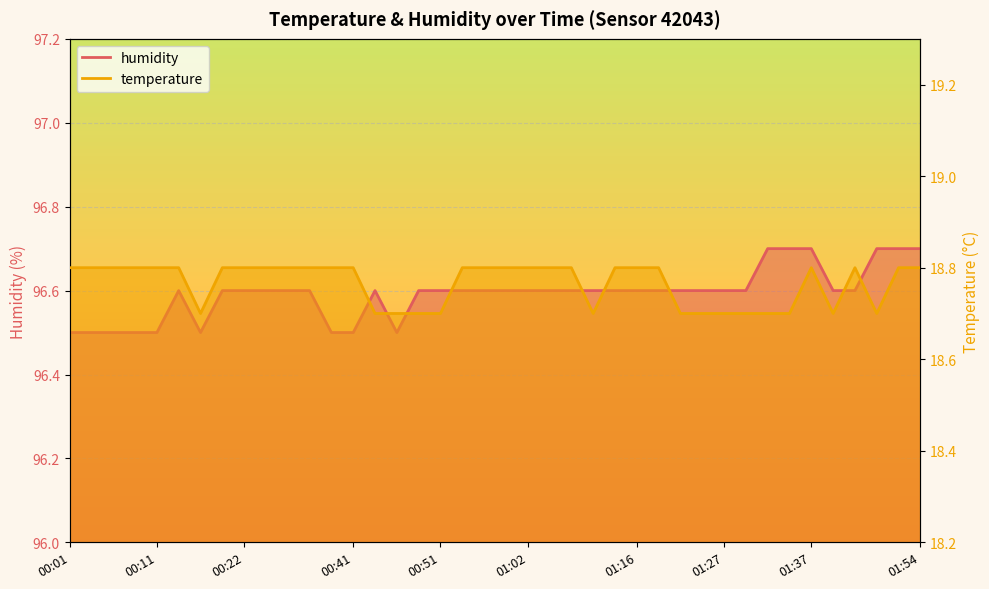

Reading right to left, transcribe all the data shown in this chart.

temperature: 18.8	18.8	18.7	18.8	18.7	18.8	18.7	18.7	18.7	18.7	18.7	18.7	18.8	18.8	18.8	18.7	18.8	18.8	18.8	18.8	18.8	18.8	18.7	18.7	18.7	18.7	18.8	18.8	18.8	18.8	18.8	18.8	18.8	18.7	18.8	18.8	18.8	18.8	18.8	18.8
humidity: 96.7	96.7	96.7	96.6	96.6	96.7	96.7	96.7	96.6	96.6	96.6	96.6	96.6	96.6	96.6	96.6	96.6	96.6	96.6	96.6	96.6	96.6	96.6	96.6	96.5	96.6	96.5	96.5	96.6	96.6	96.6	96.6	96.6	96.5	96.6	96.5	96.5	96.5	96.5	96.5